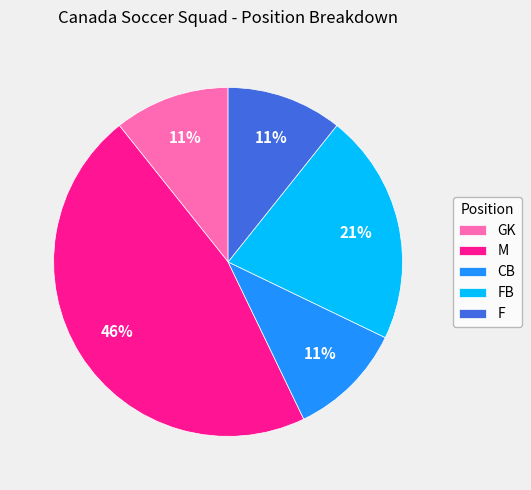

How many slices are in this pie chart?

5